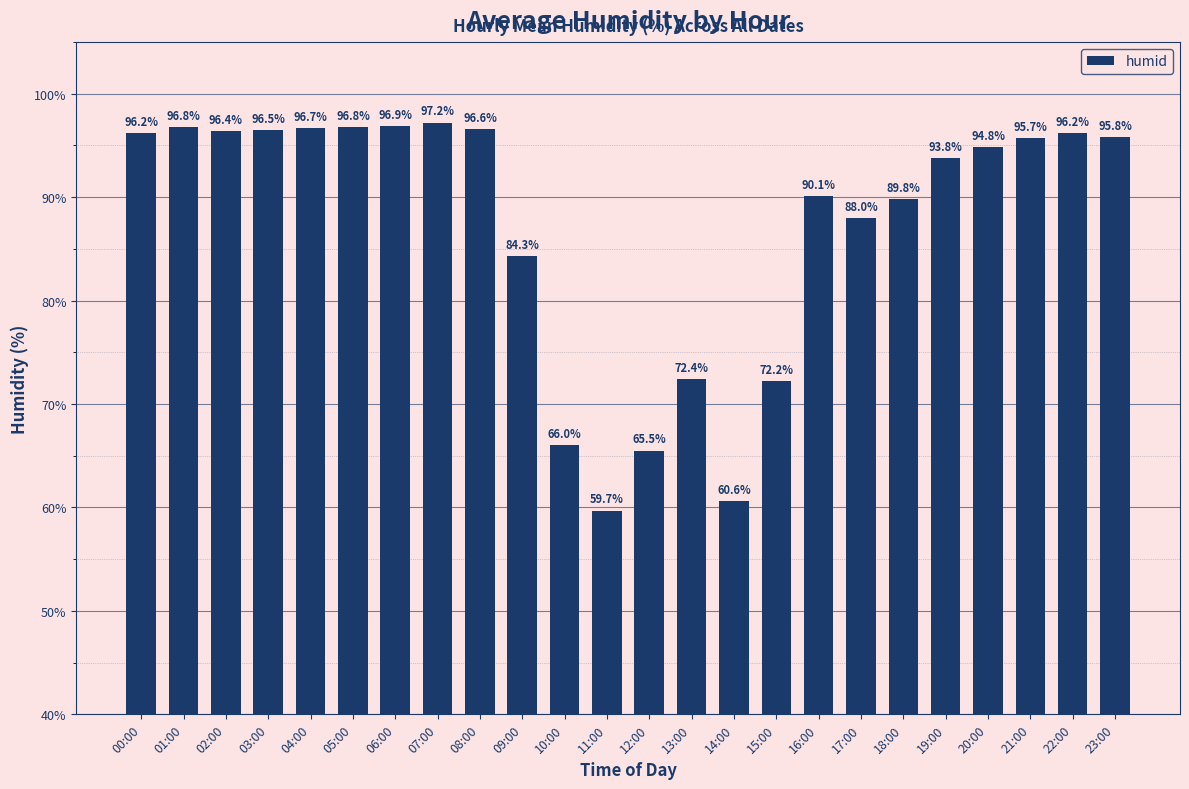

What position from the right is 03:00?

21